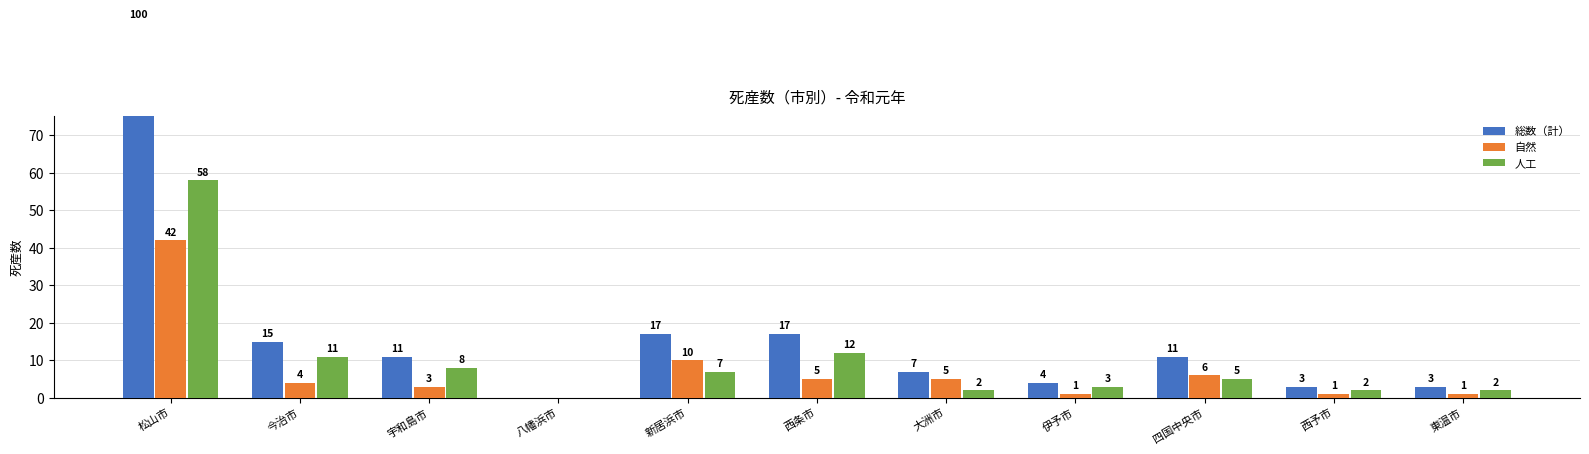

List the labels in order of 人工 value, smallest first.

八幡浜市, 大洲市, 西予市, 東温市, 伊予市, 四国中央市, 新居浜市, 宇和島市, 今治市, 西条市, 松山市